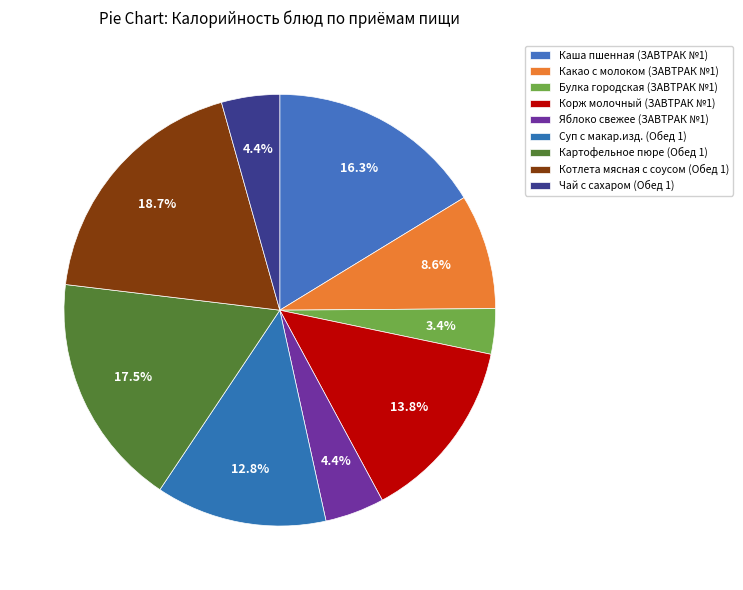

How many segments does this pie chart have?

9